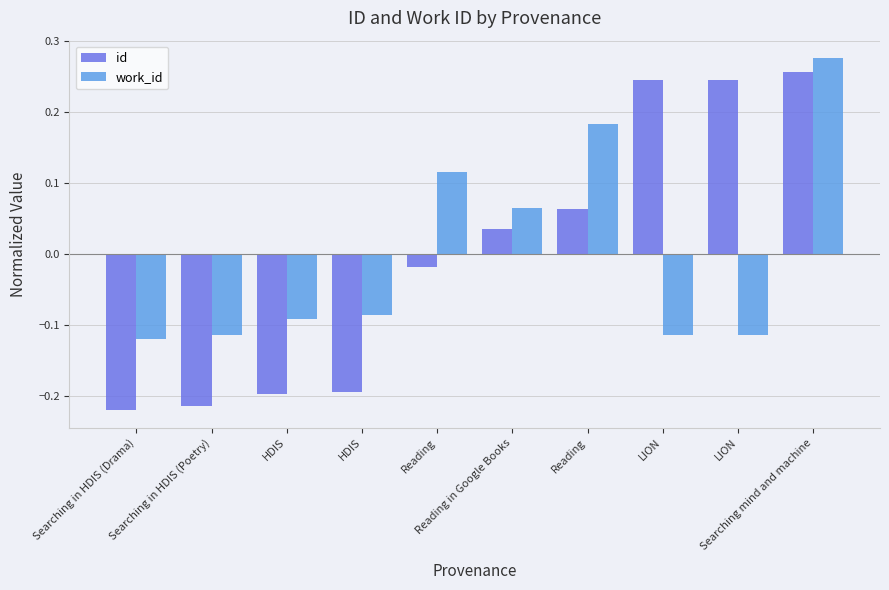

What is the value of the id bar at the 8th from the left?

0.2